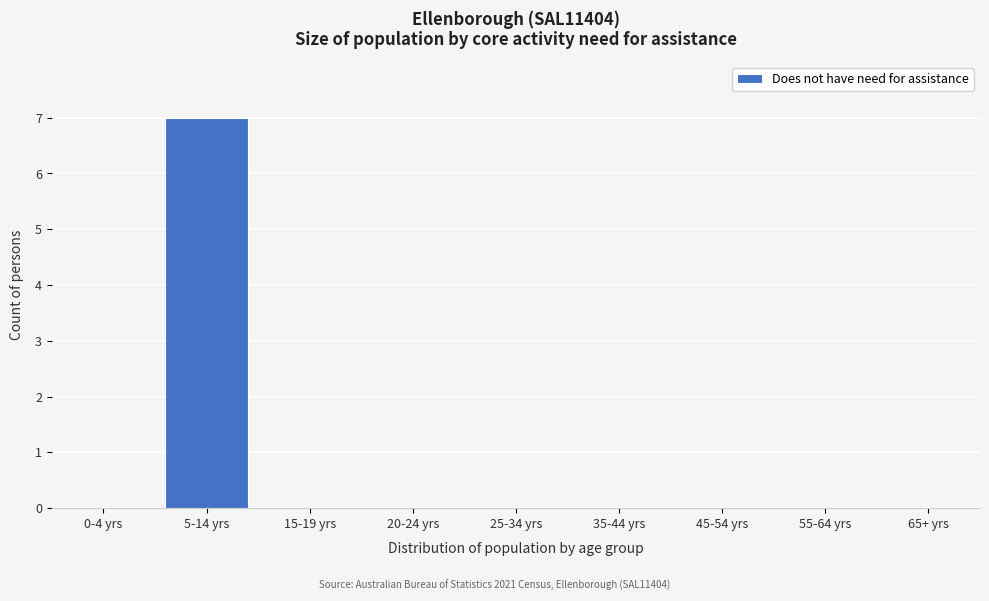

Reading right to left, extract all data points from this chart.

65+ yrs=0	55-64 yrs=0	45-54 yrs=0	35-44 yrs=0	25-34 yrs=0	20-24 yrs=0	15-19 yrs=0	5-14 yrs=7	0-4 yrs=0